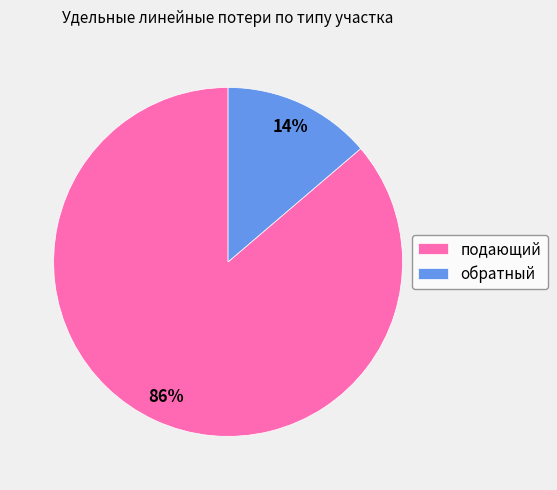

Rank the categories by value from highest to lowest.

подающий, обратный